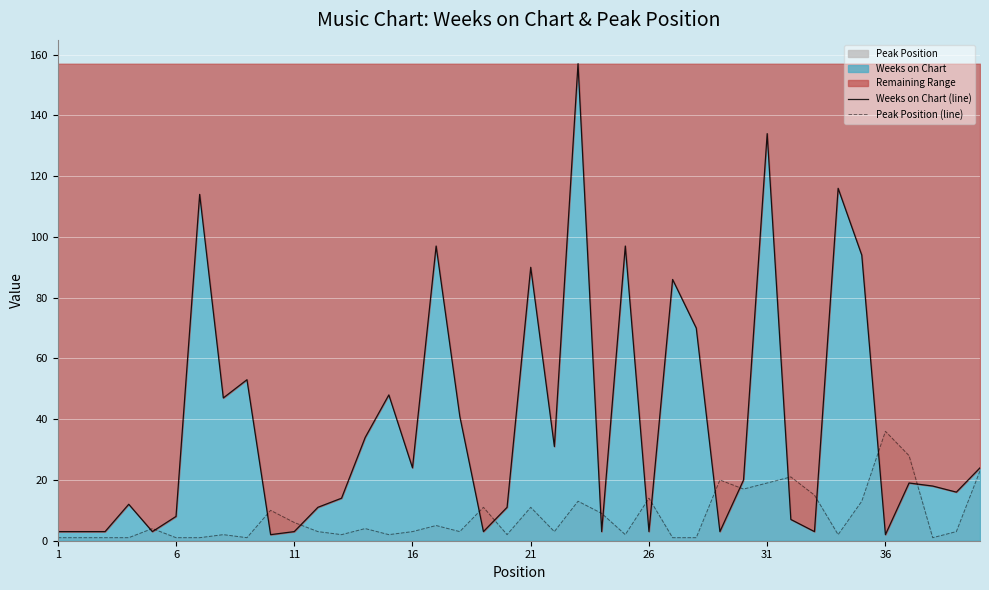

At 31, list the series in order from largest to smallest.

Weeks on Chart (line), Peak Position (line)